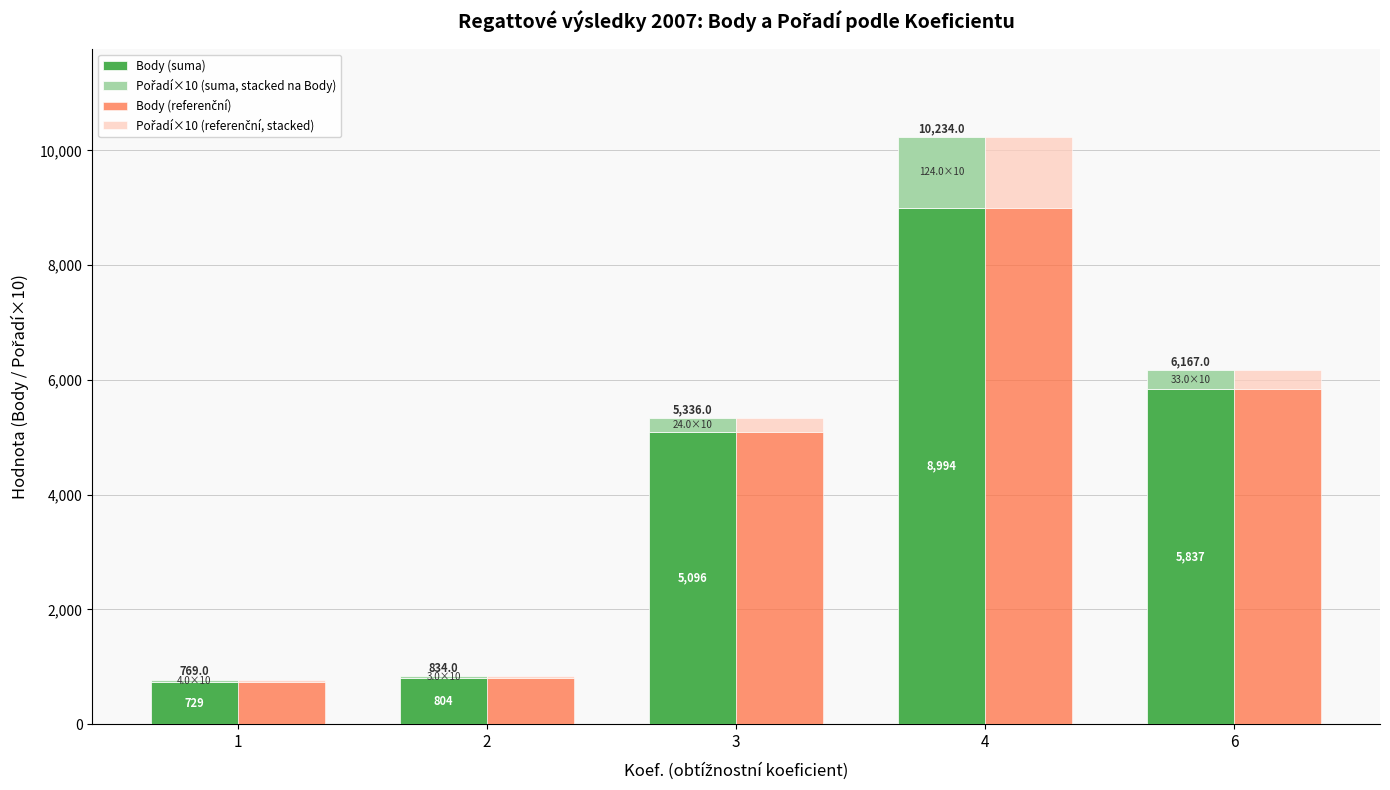

What are all the series names shown in the legend?

Body (suma), Pořadí×10 (suma, stacked na Body), Body (referenční), Pořadí×10 (referenční, stacked)